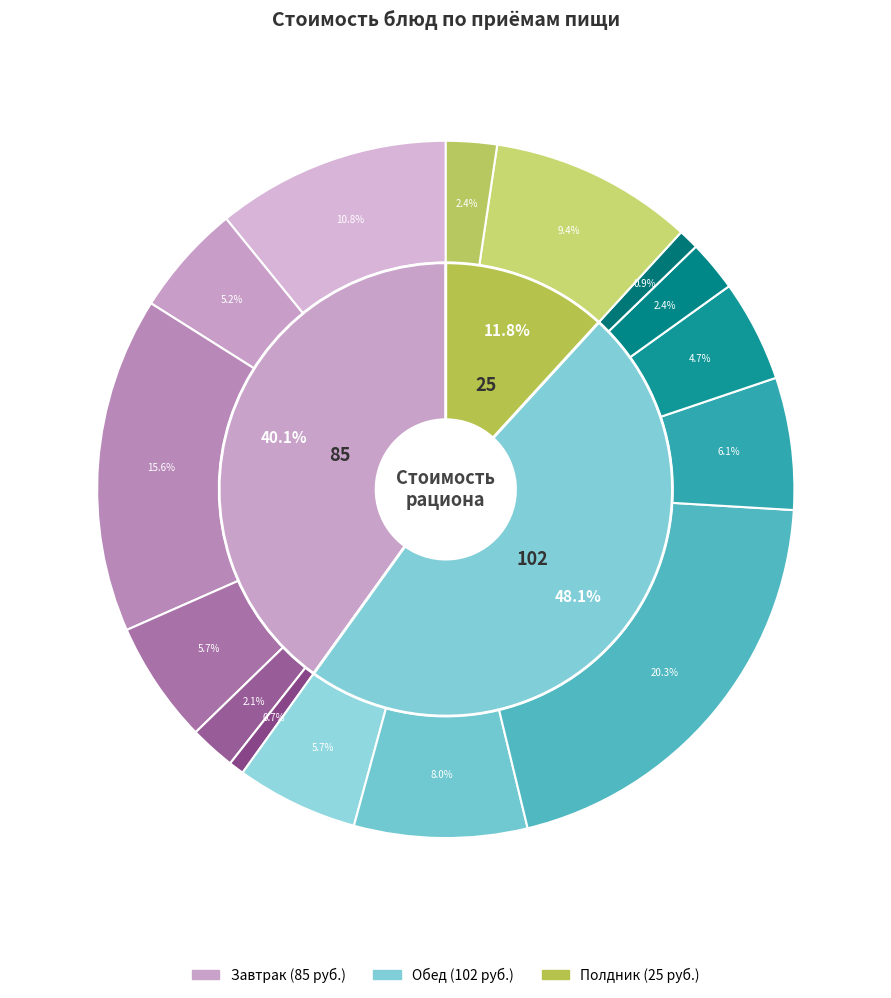

The осн.блюдо slice represents 5% of the pie. True or false?

False